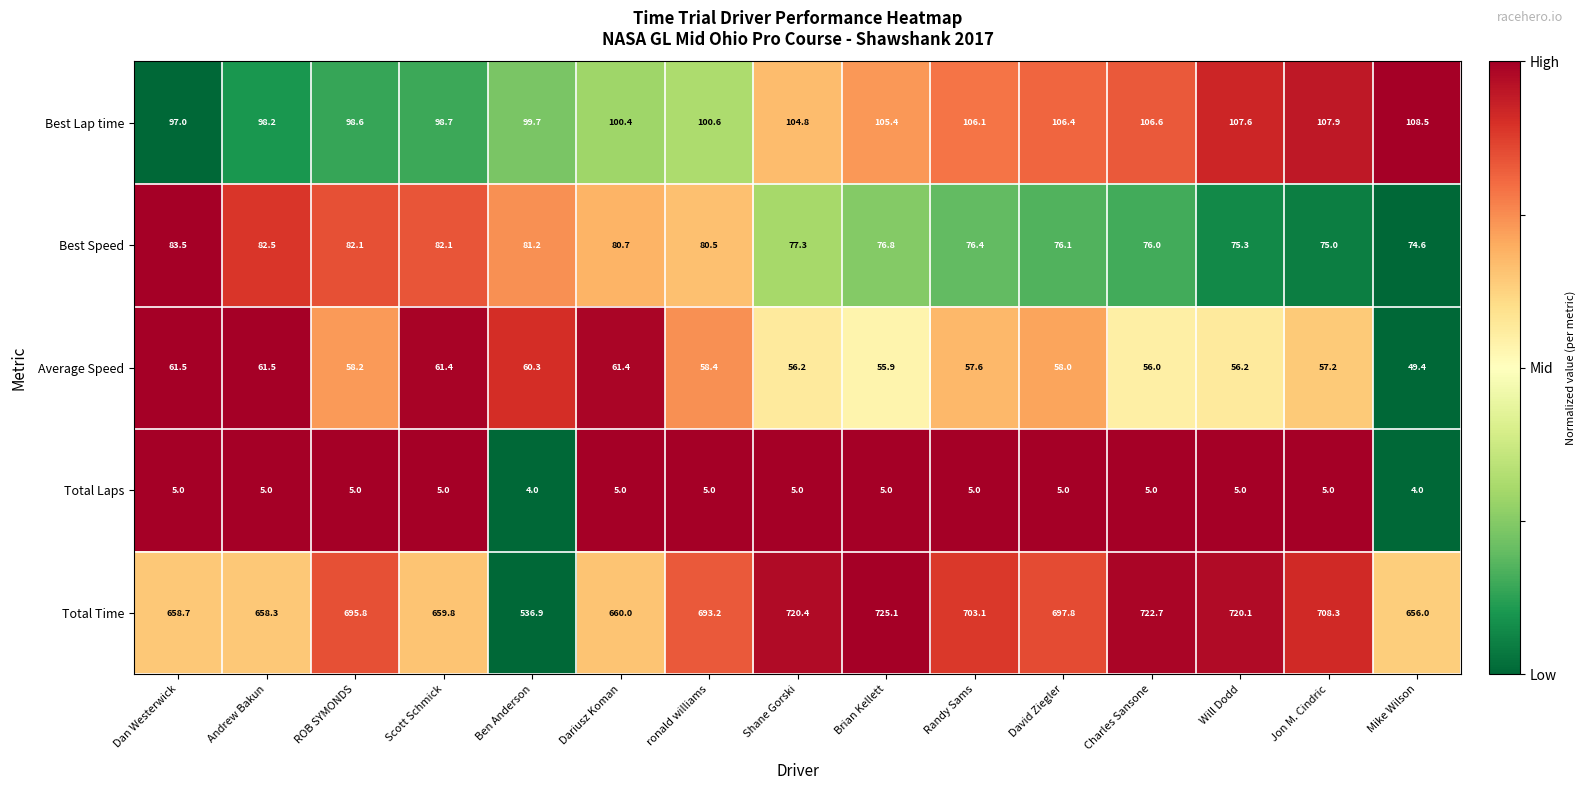

What is the difference between the second highest and second lowest values in the Best Speed series?

7.5